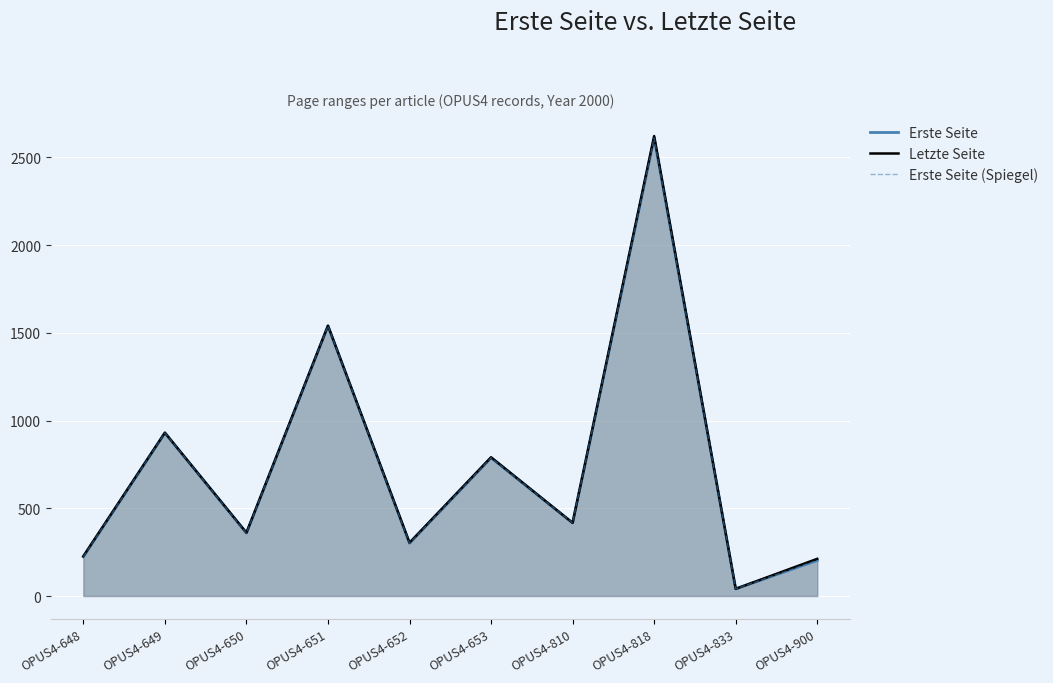

True or false: Erste Seite and Letzte Seite cross at least once.

False